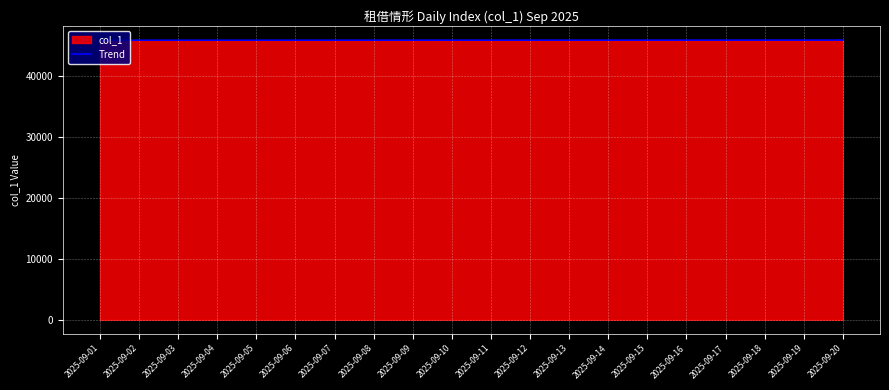

What is the sum of all values?

918210